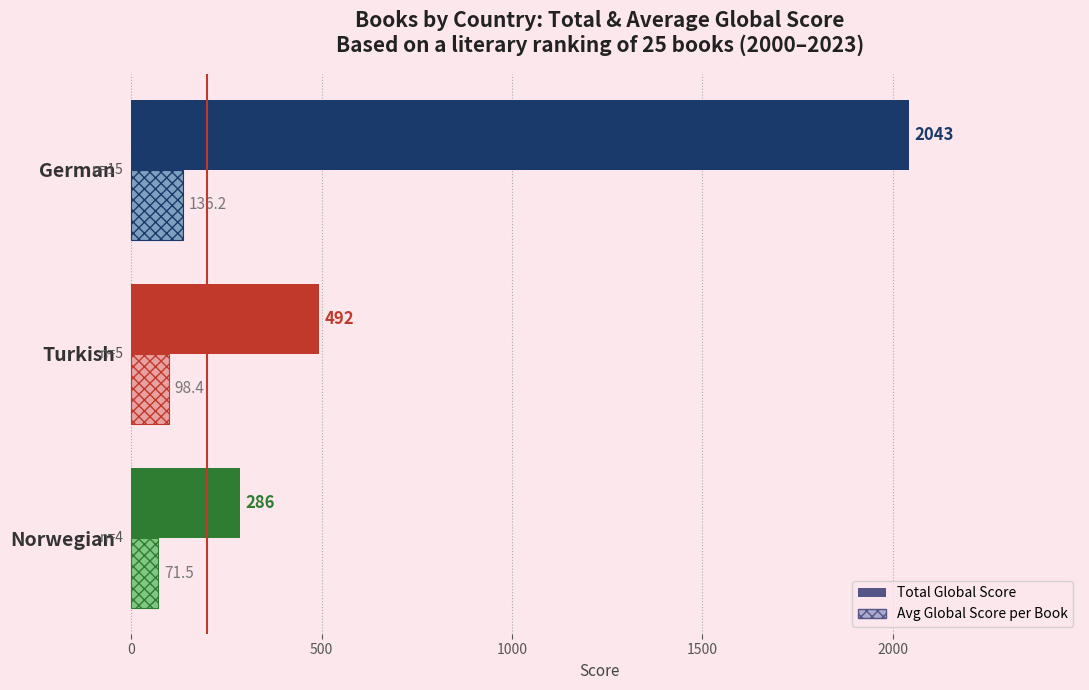

Which series has the widest spread of values?

Total Global Score